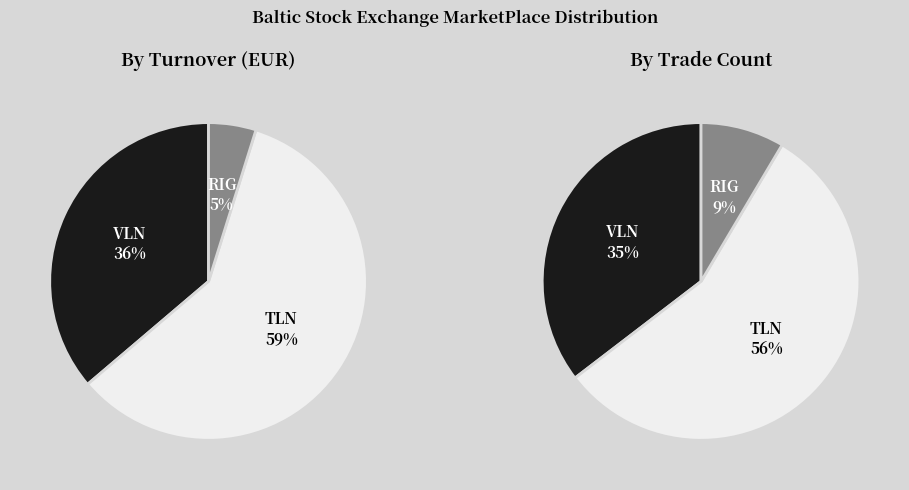

How many slices are in this pie chart?

3